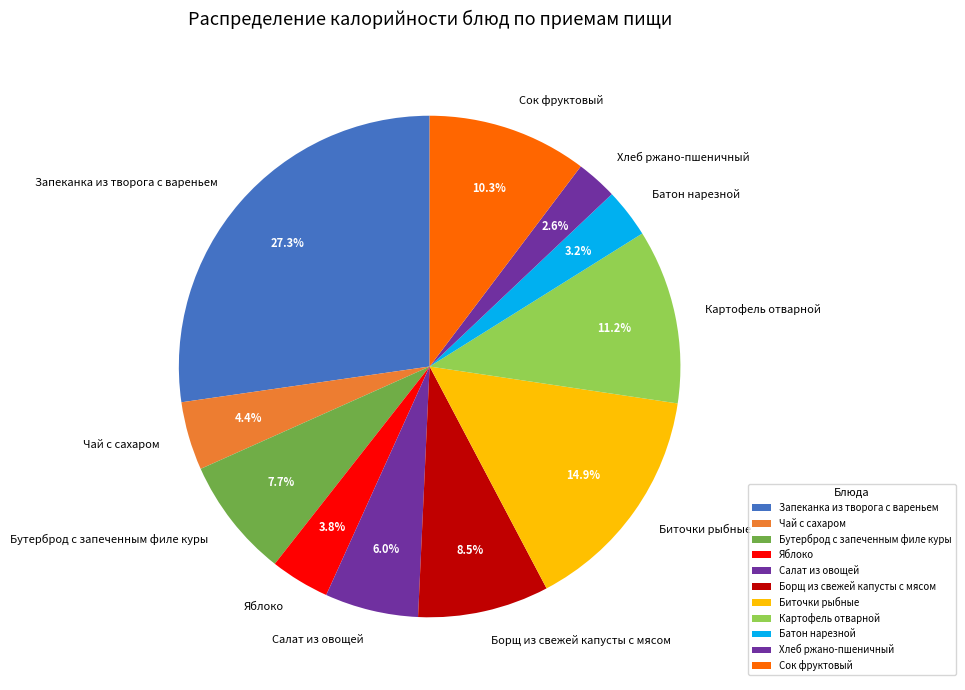

Is it true that Картофель отварной is 11% of the pie?

True